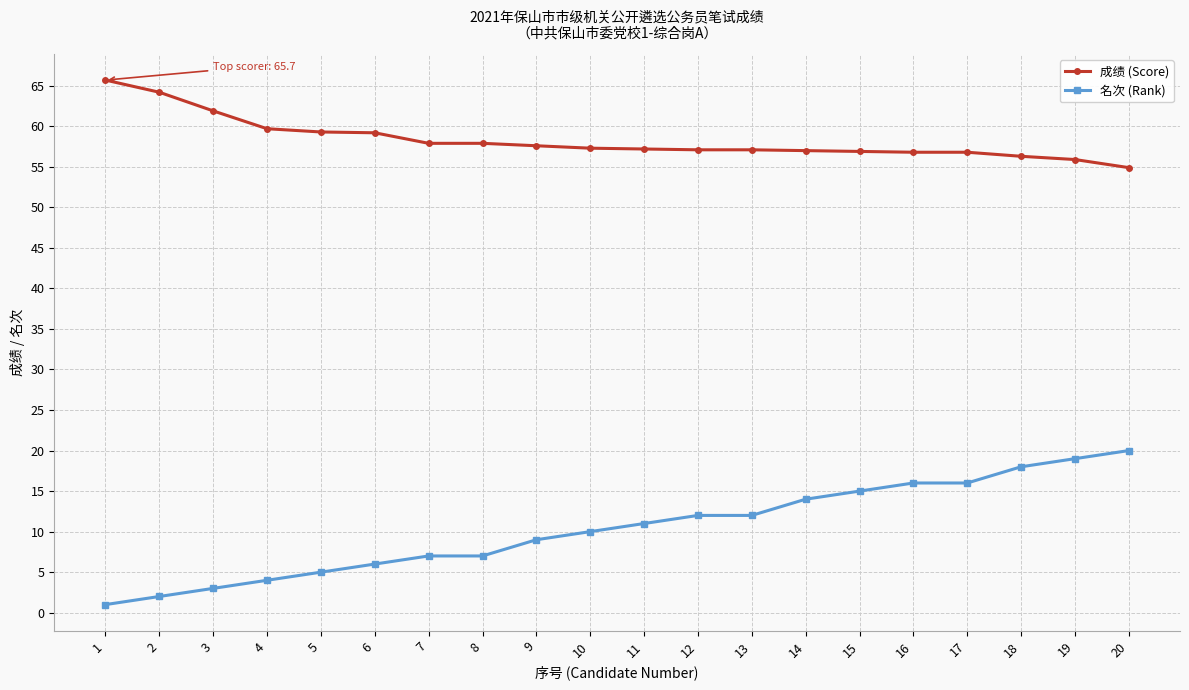

How many values in the 名次 (Rank) series are below 11?

10